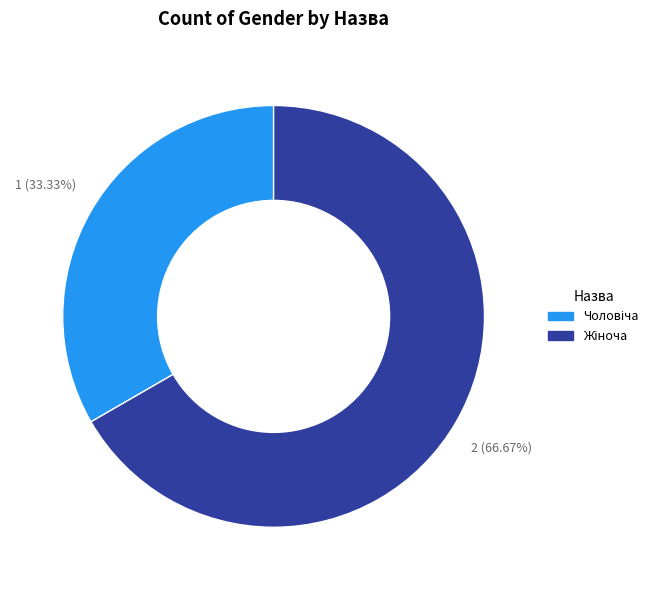

Is there a majority slice in this chart?

Yes